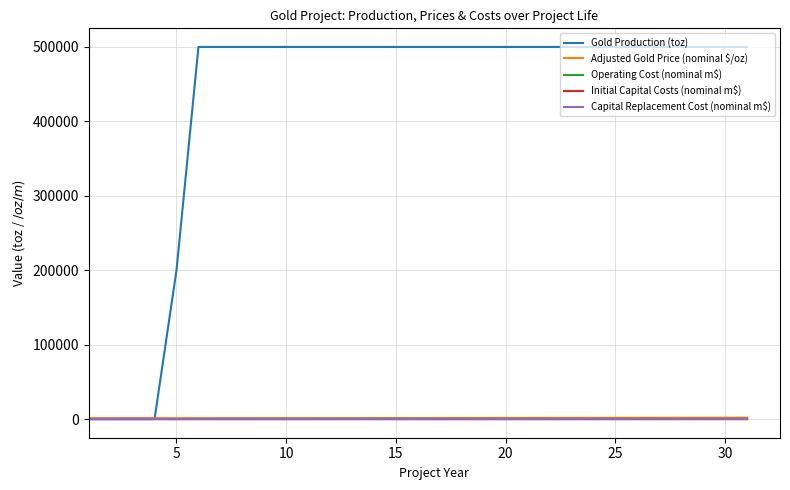

Which series has the largest range (max minus min)?

Gold Production (toz)